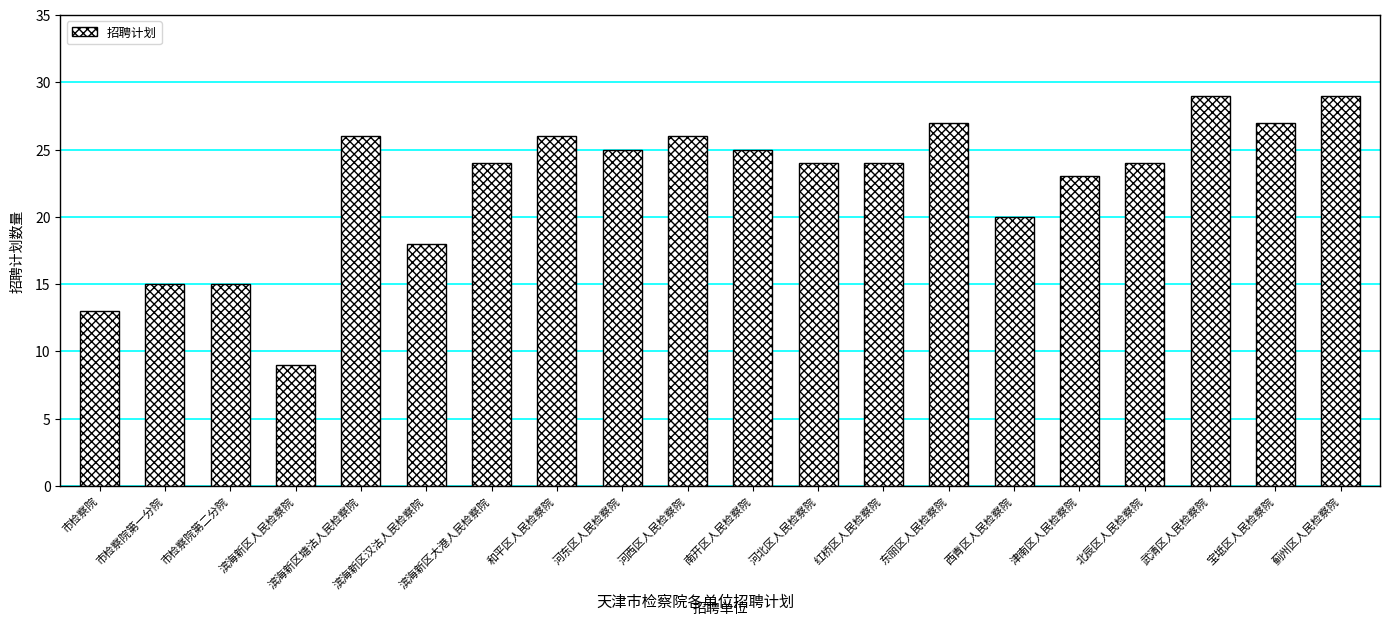

Approximately how many times larger is the value at 南开区人民检察院 compared to 市检察院第二分院?

1.7